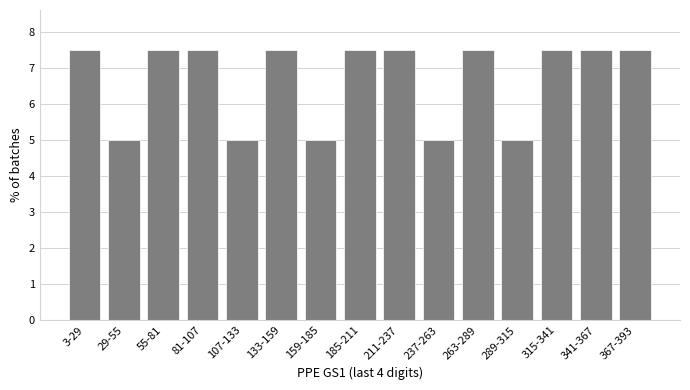

Reading right to left, extract all data points from this chart.

7.5	7.5	7.5	5.0	7.5	5.0	7.5	7.5	5.0	7.5	5.0	7.5	7.5	5.0	7.5